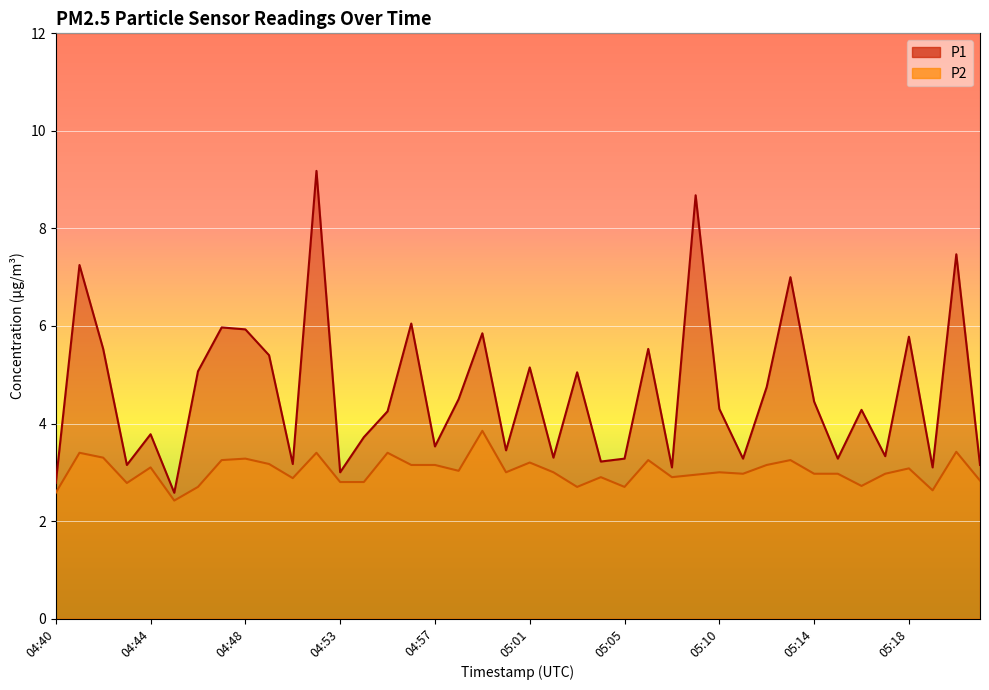

What is the maximum value for P2?

3.9